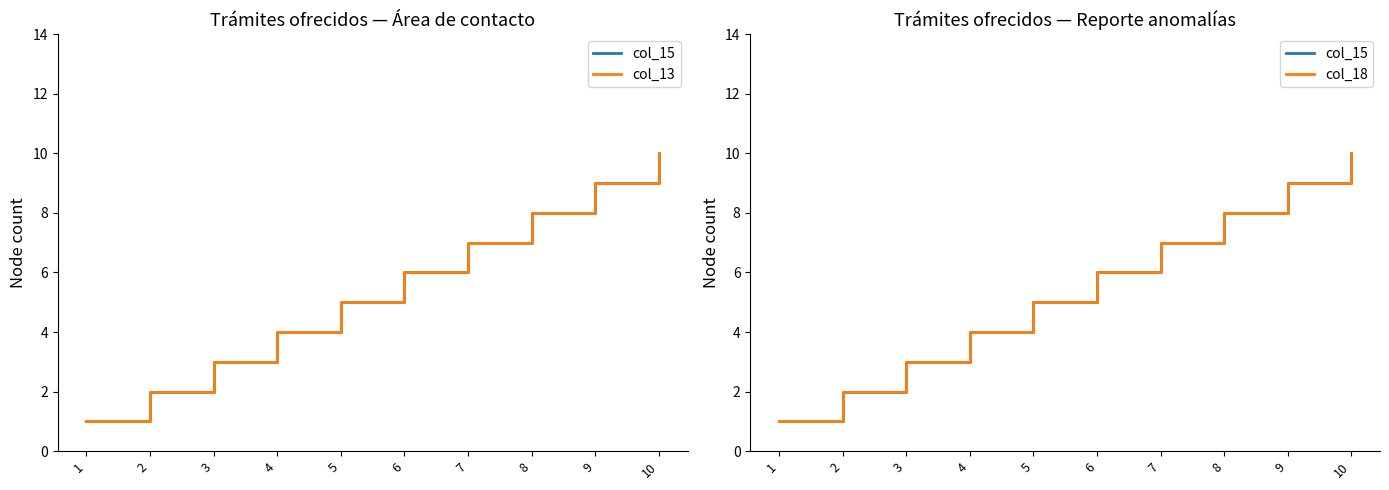

True or false: col_13 and col_15 intersect in this chart.

False